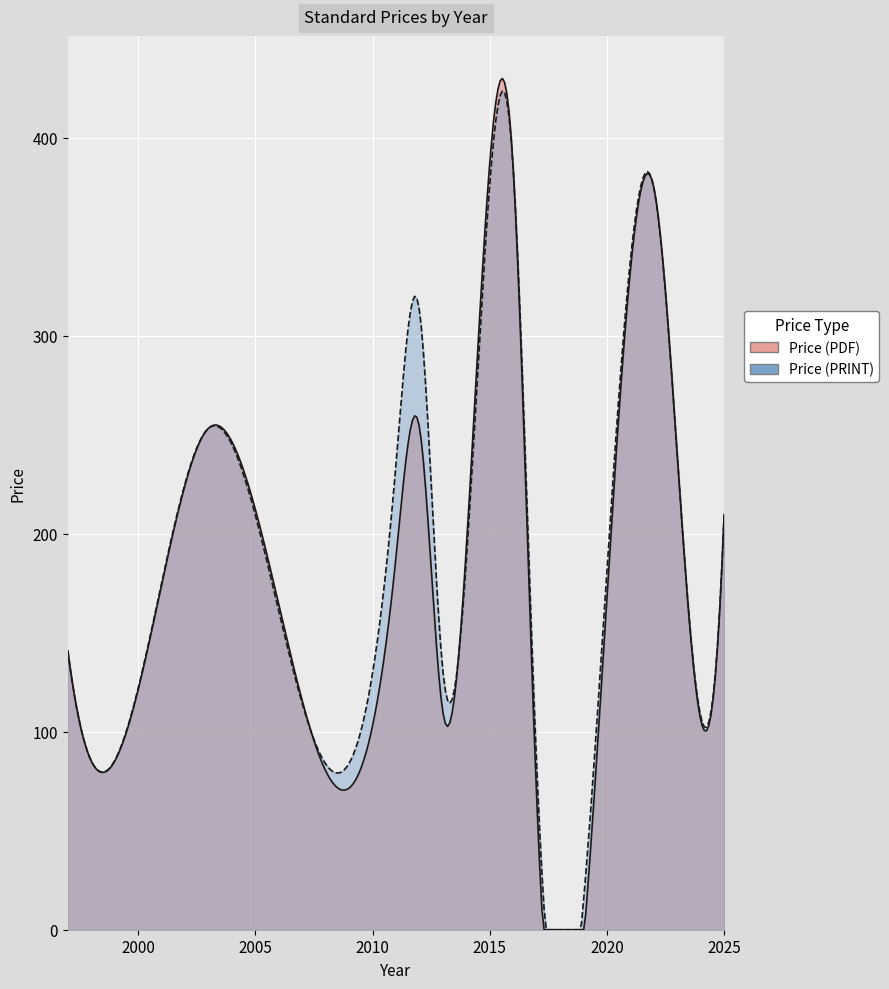

What is the sum of all Price (PRINT) values?

4319.1